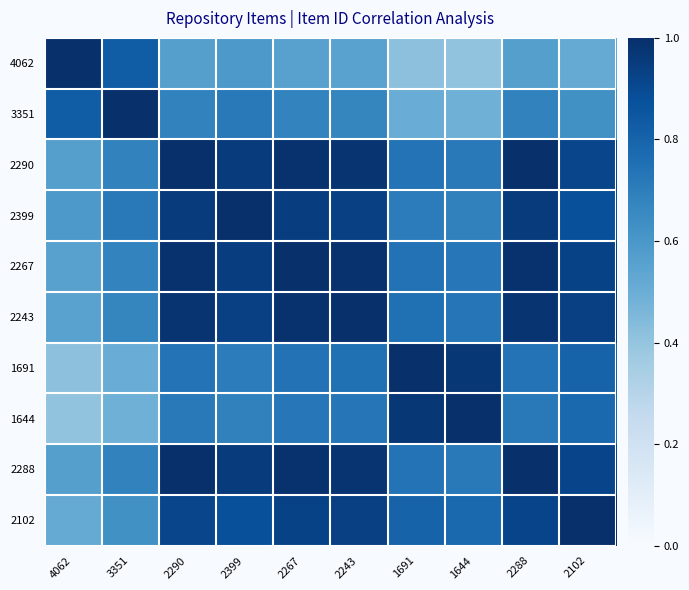

Rank the series at 2102 from lowest to highest value.

4062, 3351, 1644, 1691, 2399, 2290, 2288, 2267, 2243, 2102